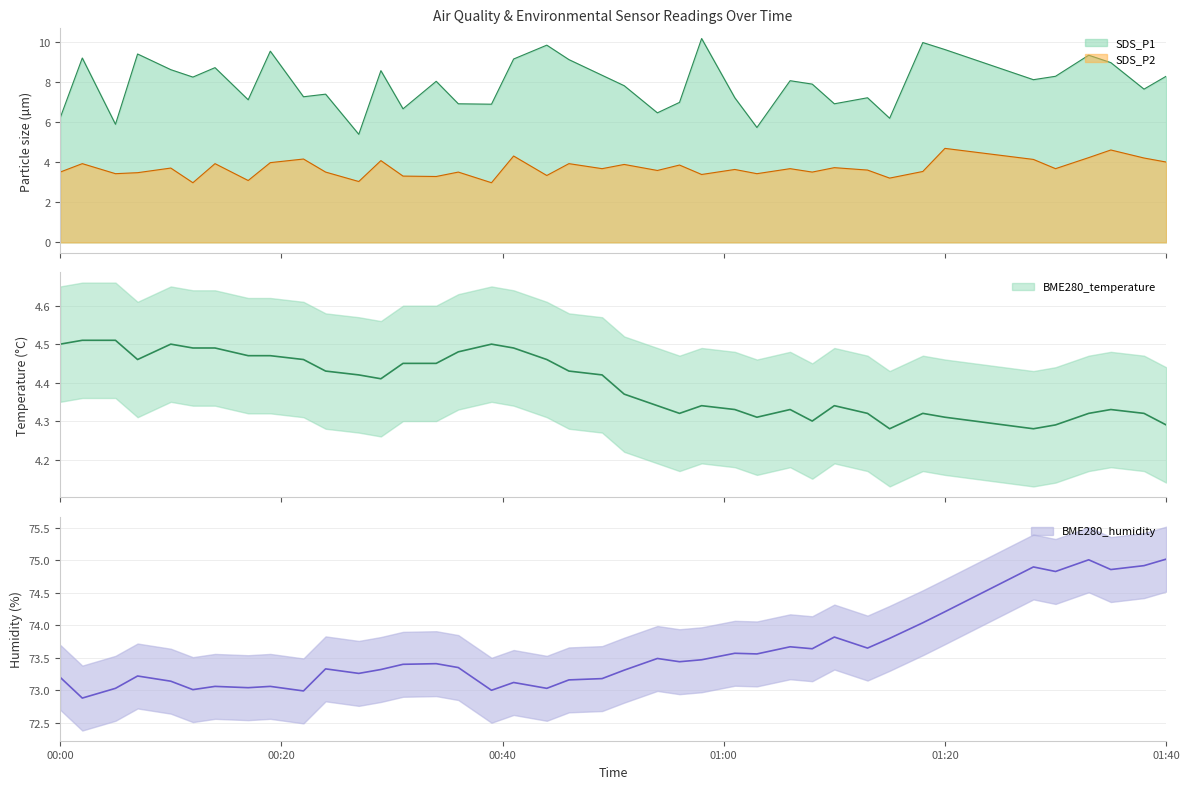

Between 2022/04/17 00:22 and 2022/04/17 01:13, which series saw the biggest shift?

BME280_humidity